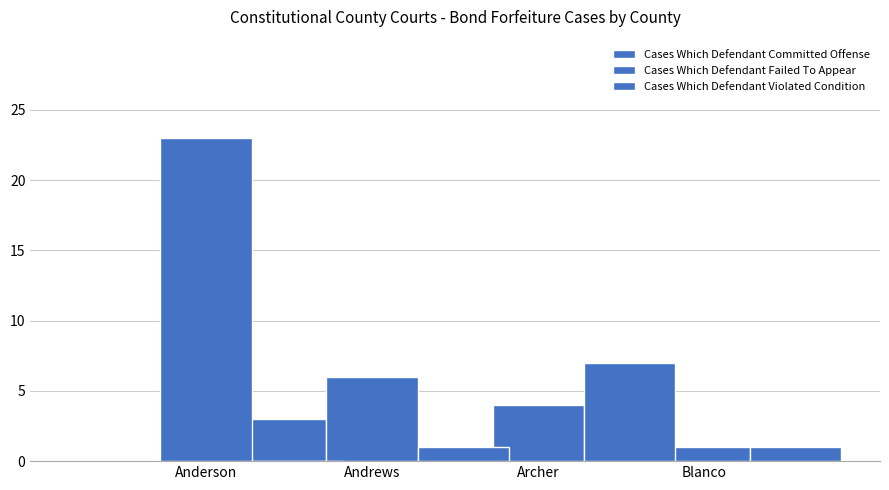

What is the sum of the Cases Which Defendant Failed To Appear values at Anderson and Andrews?

29